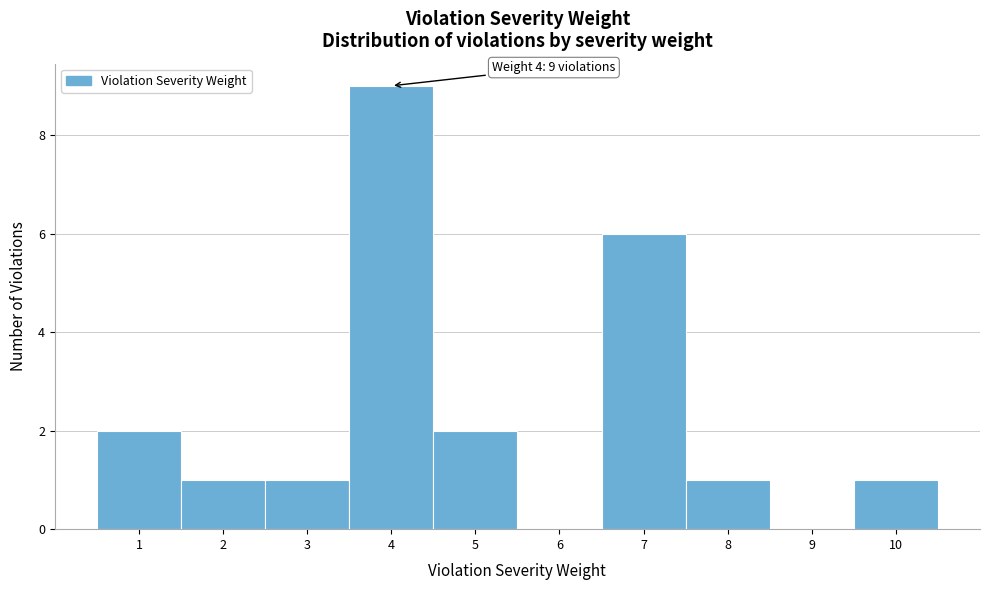

Which range on the x-axis has the tallest bar?

3.5 to 4.5